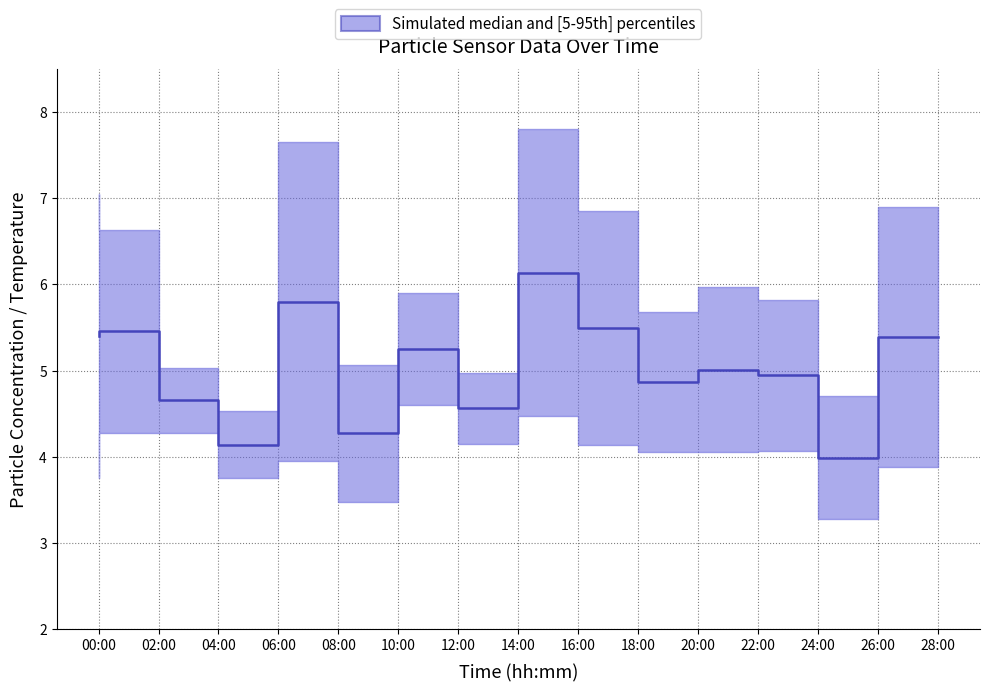

What is the change in value from 00:00 to 02:00?

+0.1